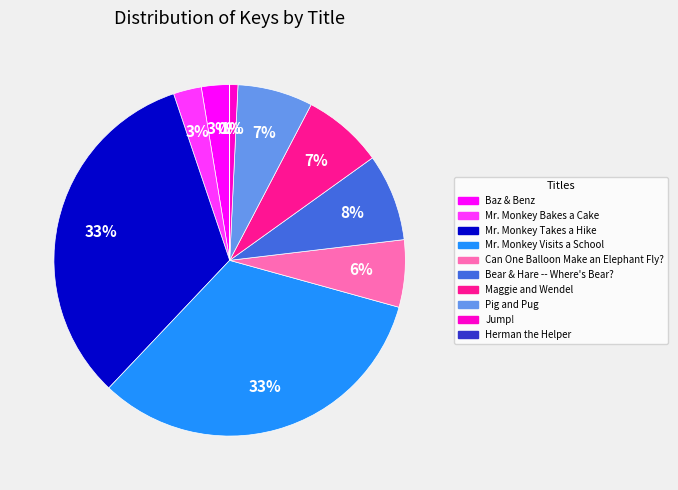

What percentage is the Maggie and Wendel slice, to the nearest percent?

7%